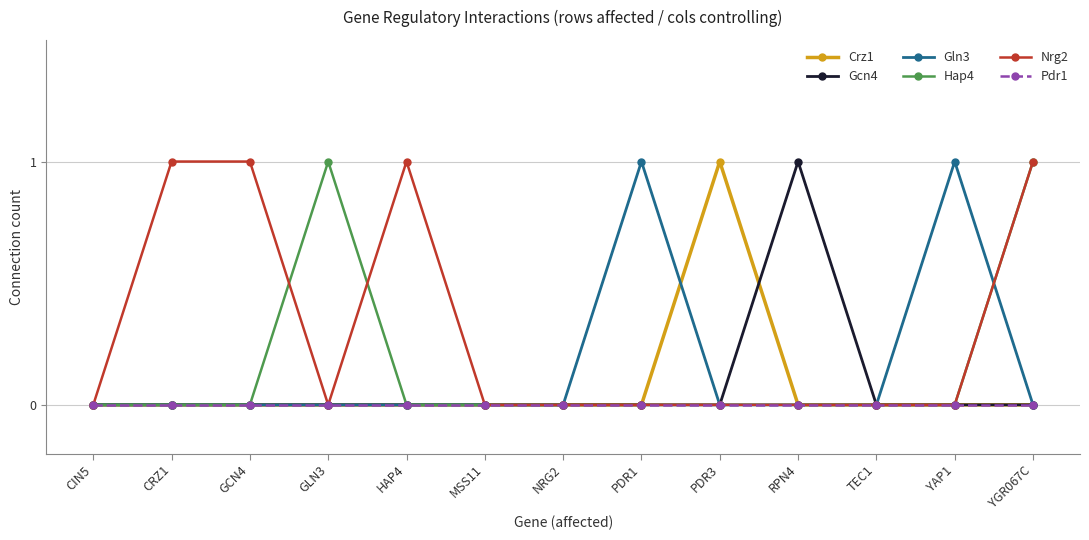

True or false: Crz1 has more than 0 interior local peaks.

True